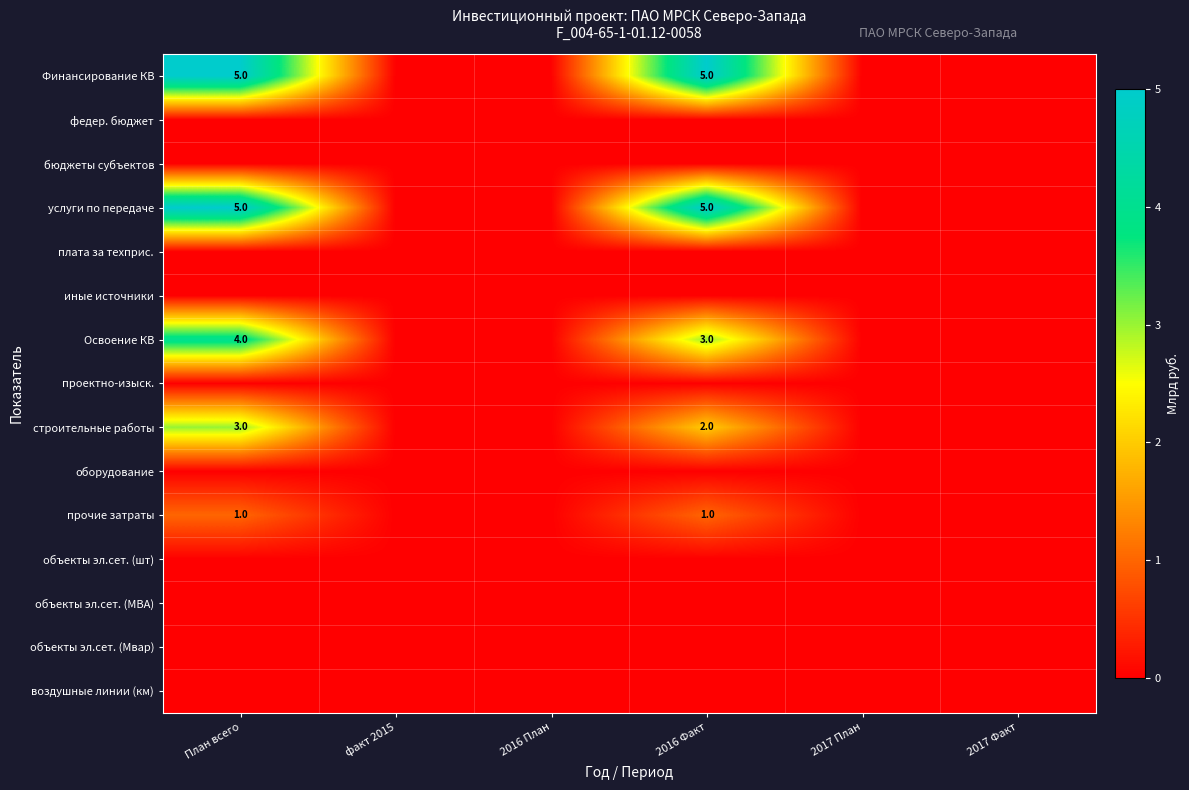

At which category is the sum across all series the highest?

План всего